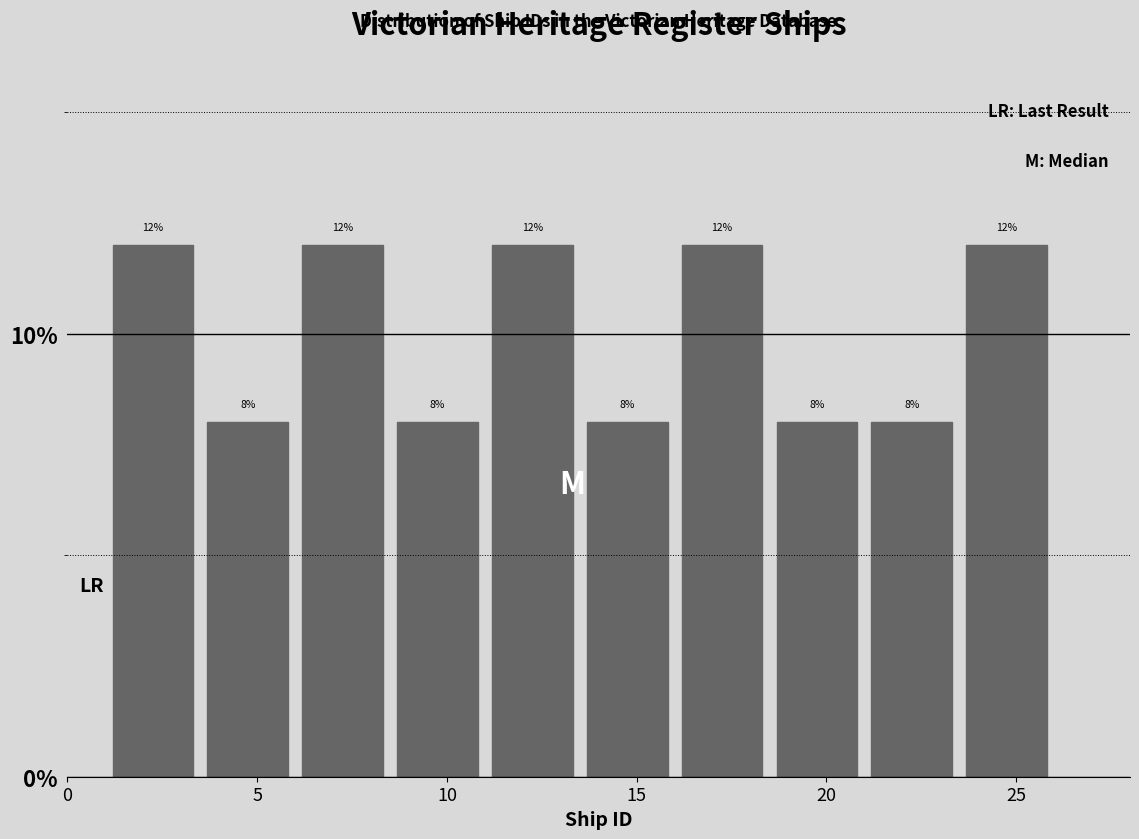

Reading left to right, list every bar in this chart as the range it spans on the x-axis followed by its height.

1.0 to 3.5: 12
3.5 to 6.0: 8
6.0 to 8.5: 12
8.5 to 11.0: 8
11.0 to 13.5: 12
13.5 to 16.0: 8
16.0 to 18.5: 12
18.5 to 21.0: 8
21.0 to 23.5: 8
23.5 to 26.0: 12